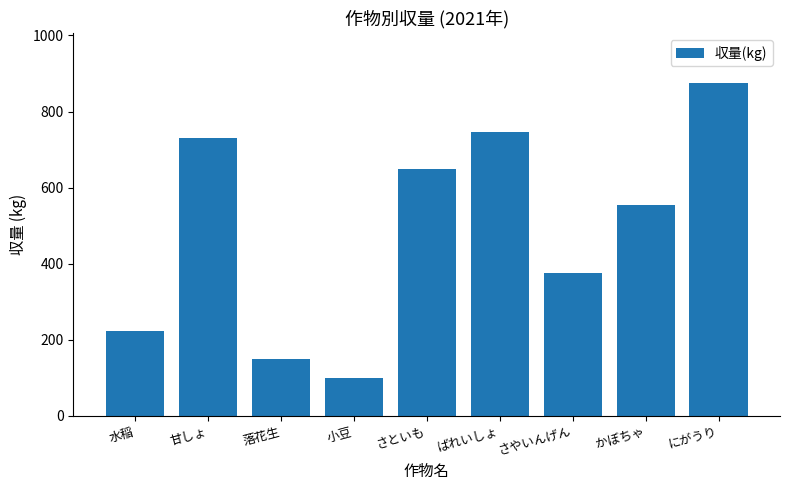

What is the maximum value shown in the chart?

875